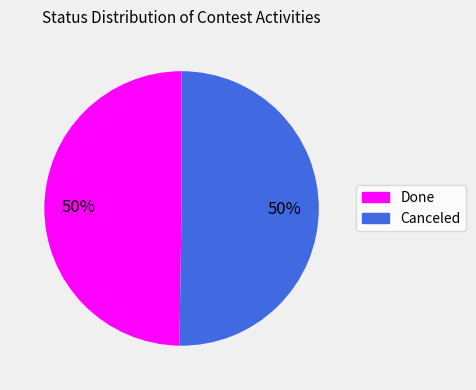

To the nearest percent, what portion does Canceled represent?

50%